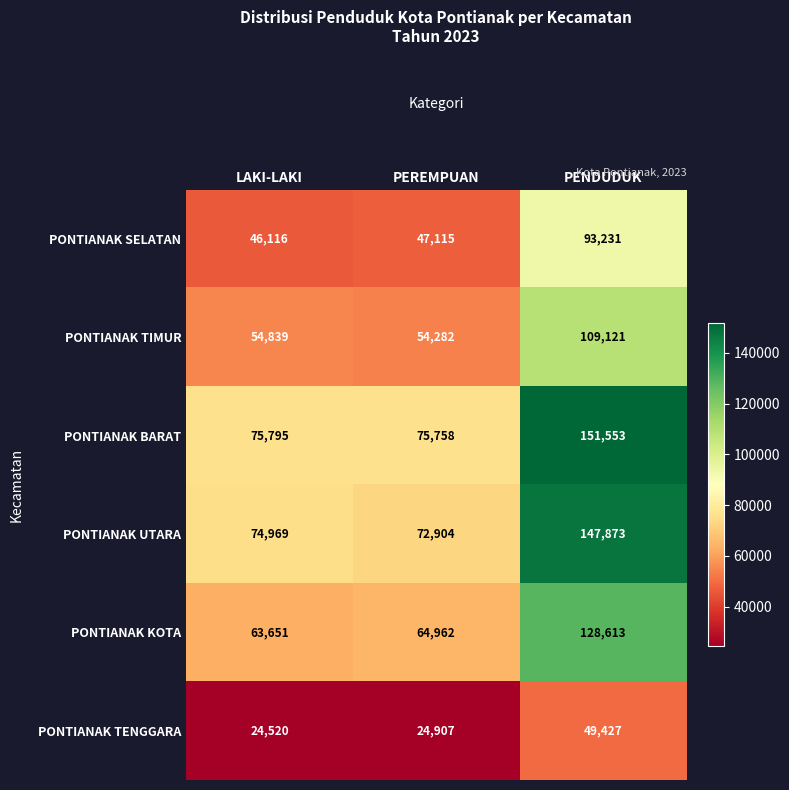

Rank the series by their maximum value, from lowest to highest.

PONTIANAK TENGGARA, PONTIANAK SELATAN, PONTIANAK TIMUR, PONTIANAK KOTA, PONTIANAK UTARA, PONTIANAK BARAT